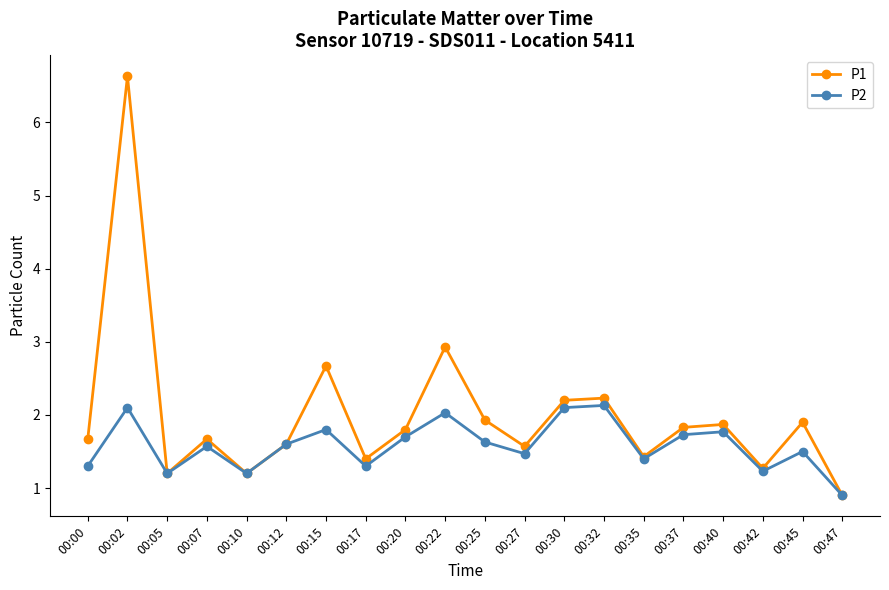

Which series has the largest range (max minus min)?

P1